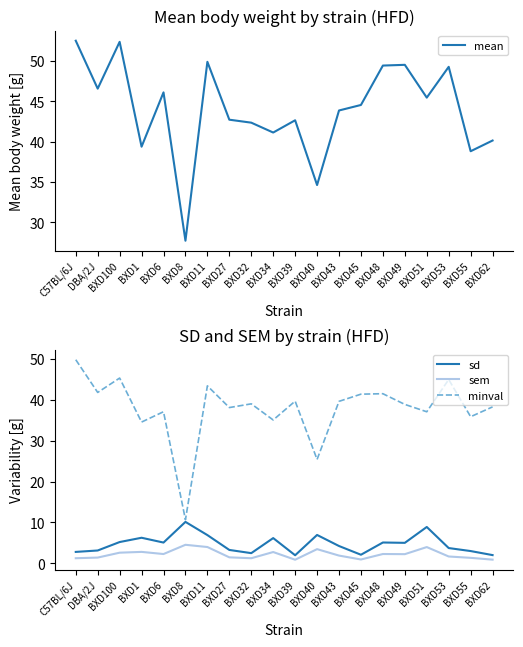

True or false: minval has a value of 41.4 at BXD45.

True